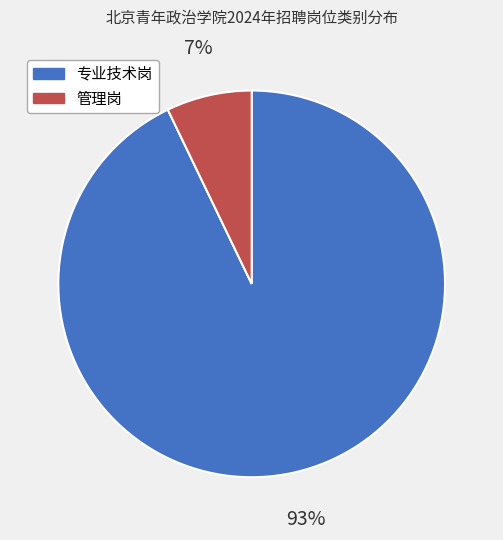

Is there any slice that represents more than half of the pie?

Yes